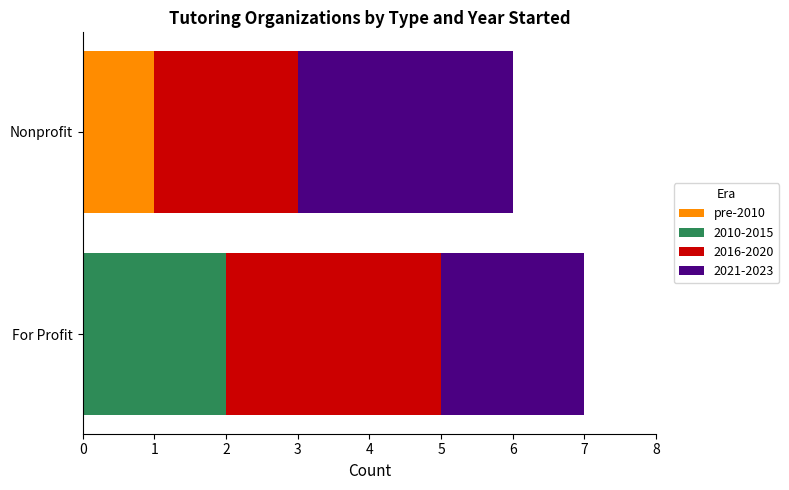

The pre-2010 series shows 1 at For Profit. True or false?

False